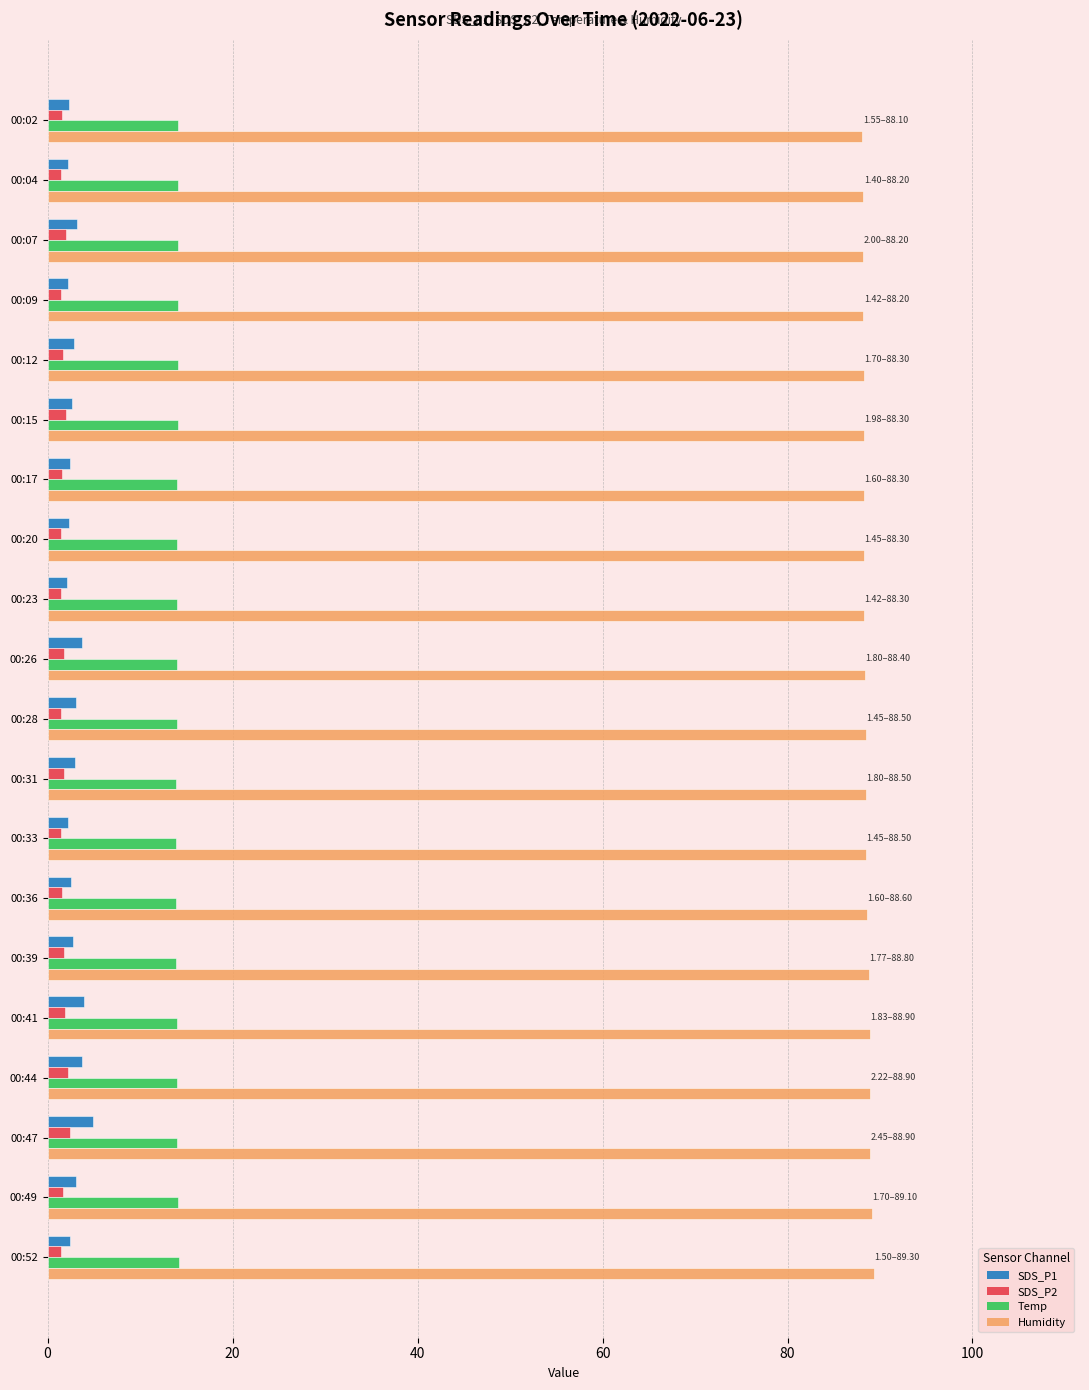

Is it true that Humidity equals 88.5 at 00:33?

True